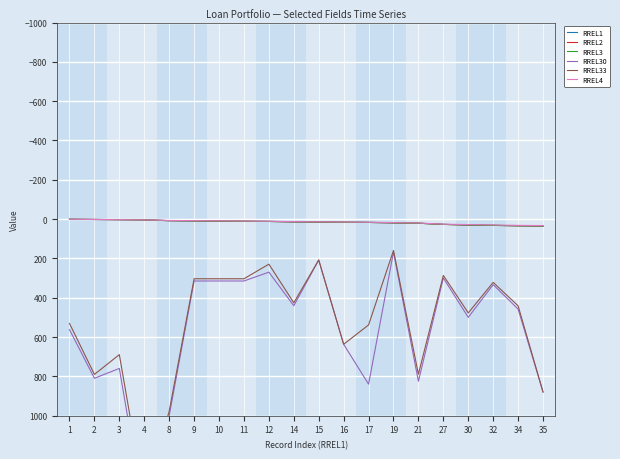

Which category has the lowest value in the RREL1 series?

1